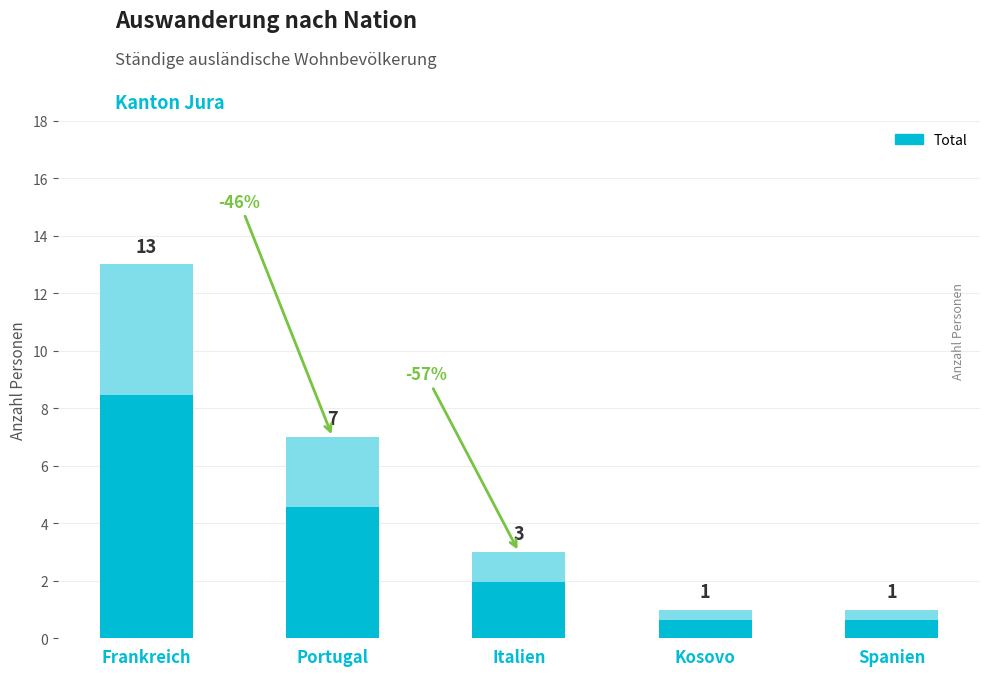

What is the difference between the maximum and second lowest values?

12